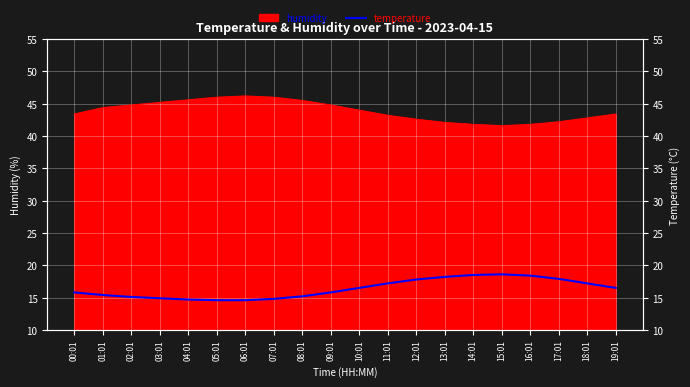

How many values exceed 16?

10